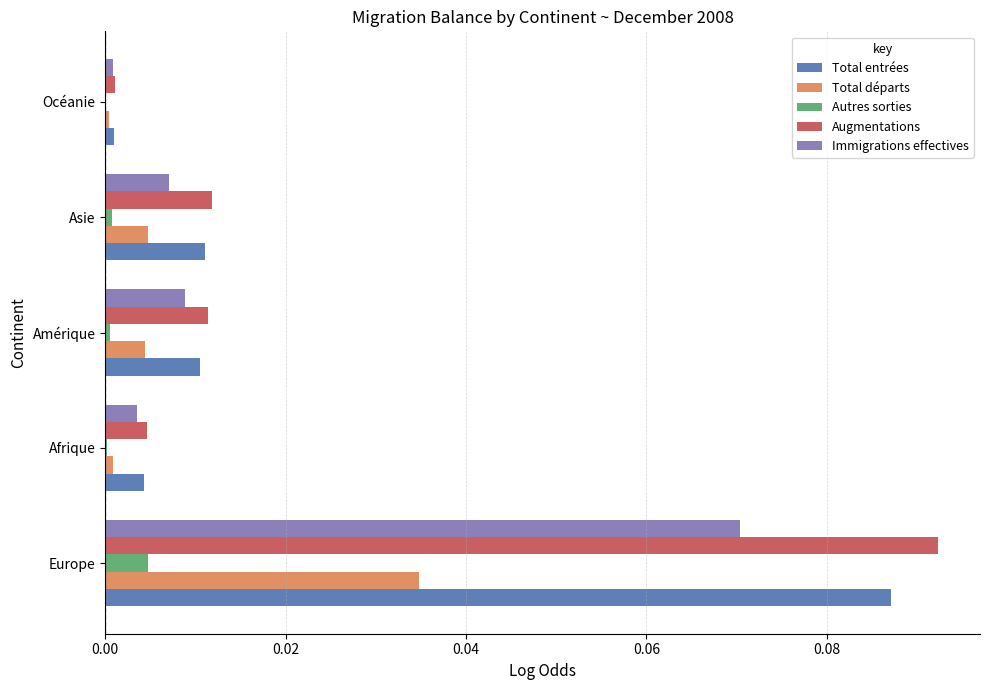

Is it true that Autres sorties equals 0.0 at Amérique?

True